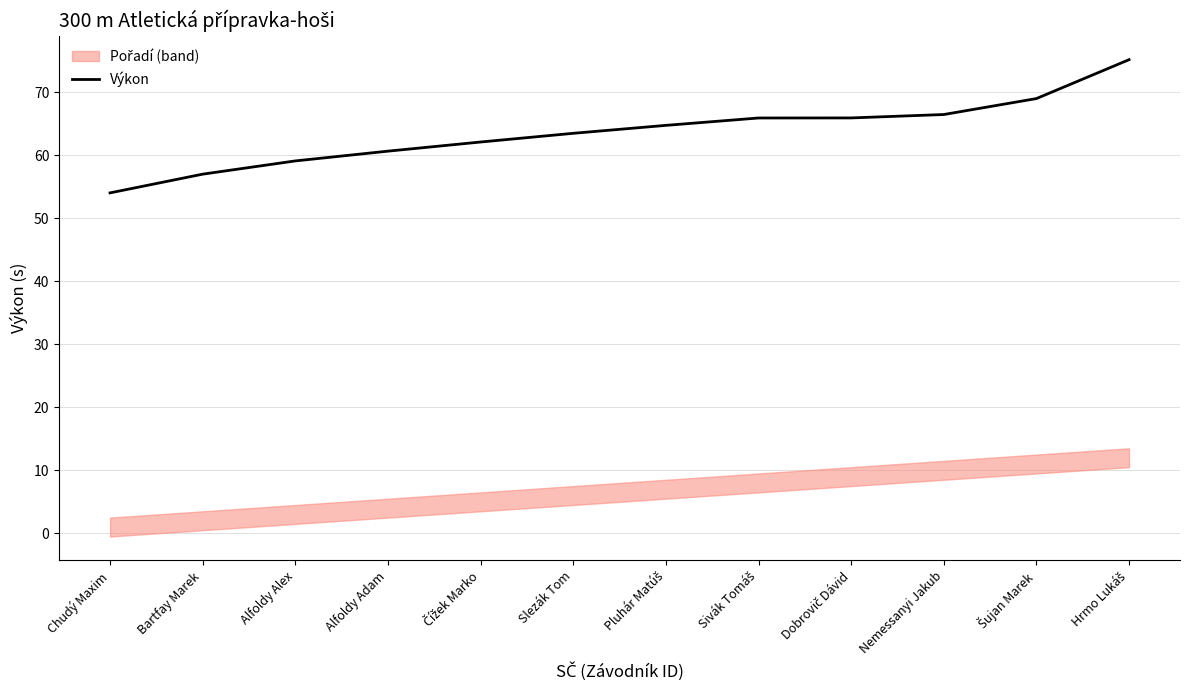

At which category does the chart reach its peak across all series?

Hrmo Lukáš